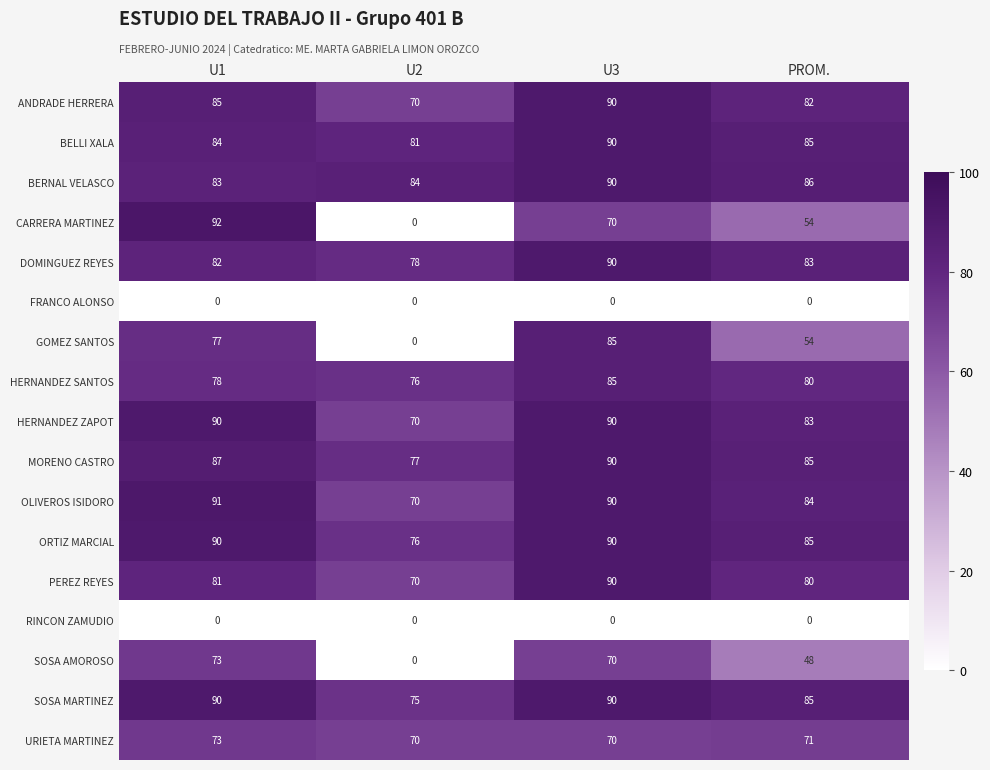

What is the spread (max minus min) of values at U2?

84